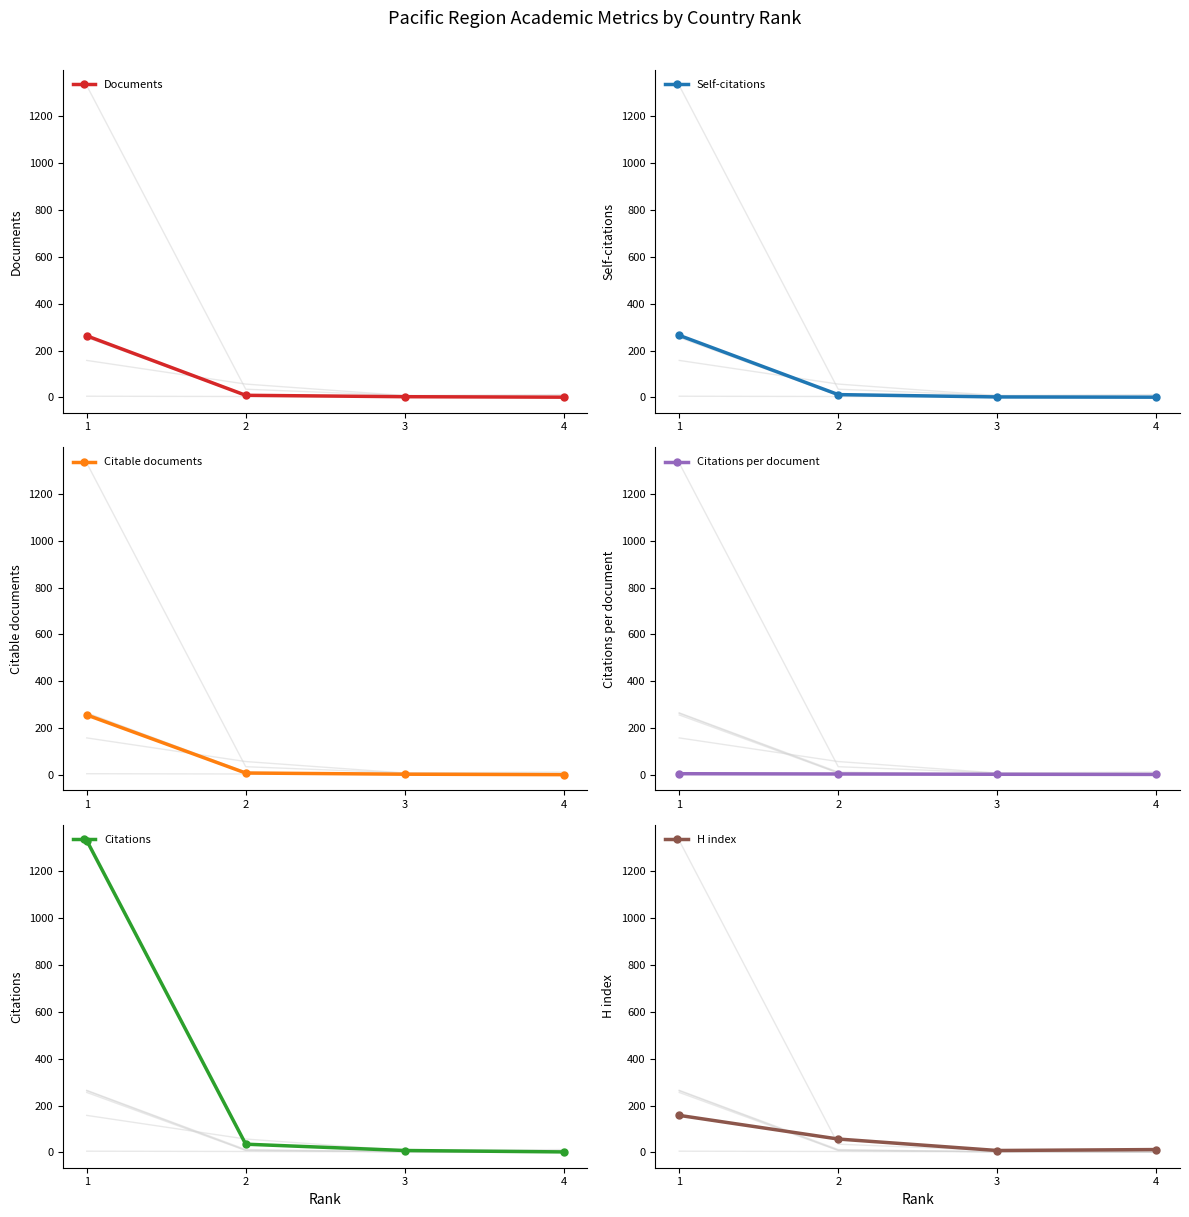

What is the difference between the Citable documents values at 1 and 4?

255